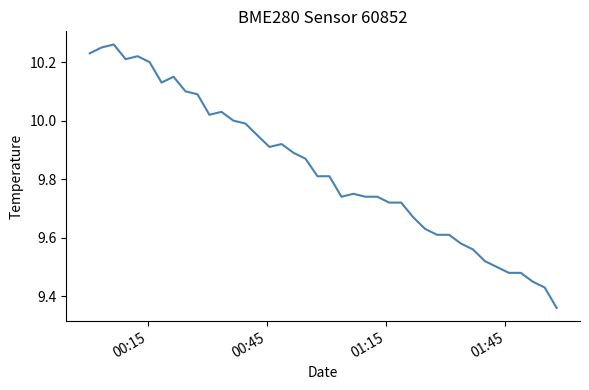

What is the difference between the maximum and minimum values?

0.9